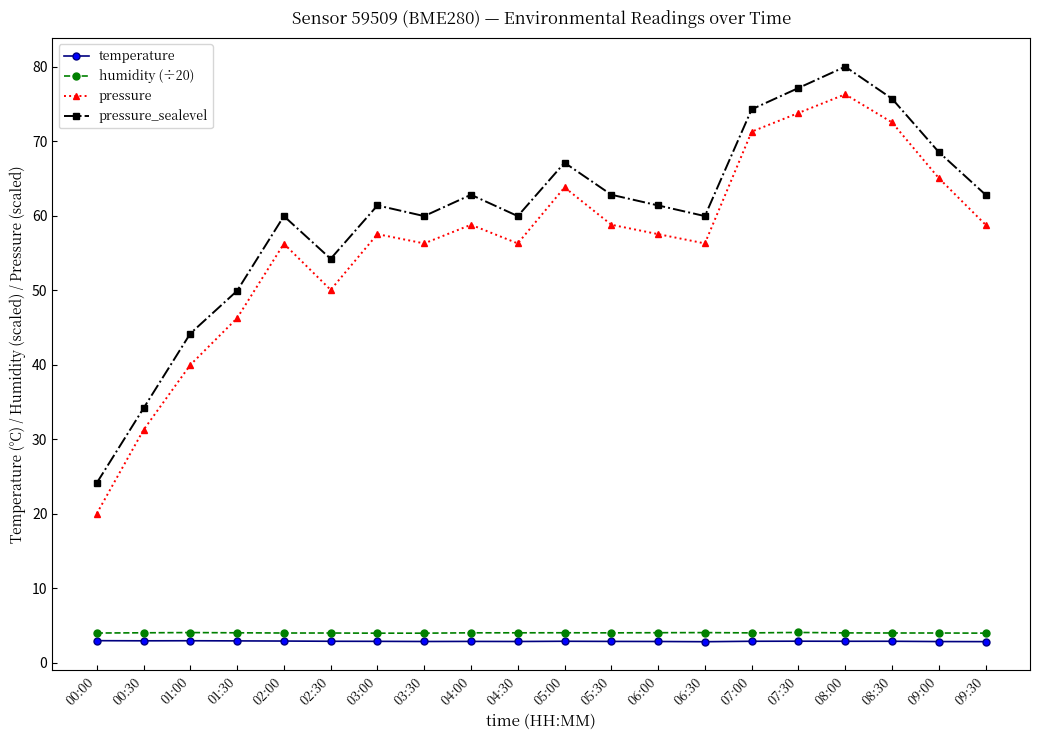

True or false: pressure and humidity (÷20) intersect in this chart.

False